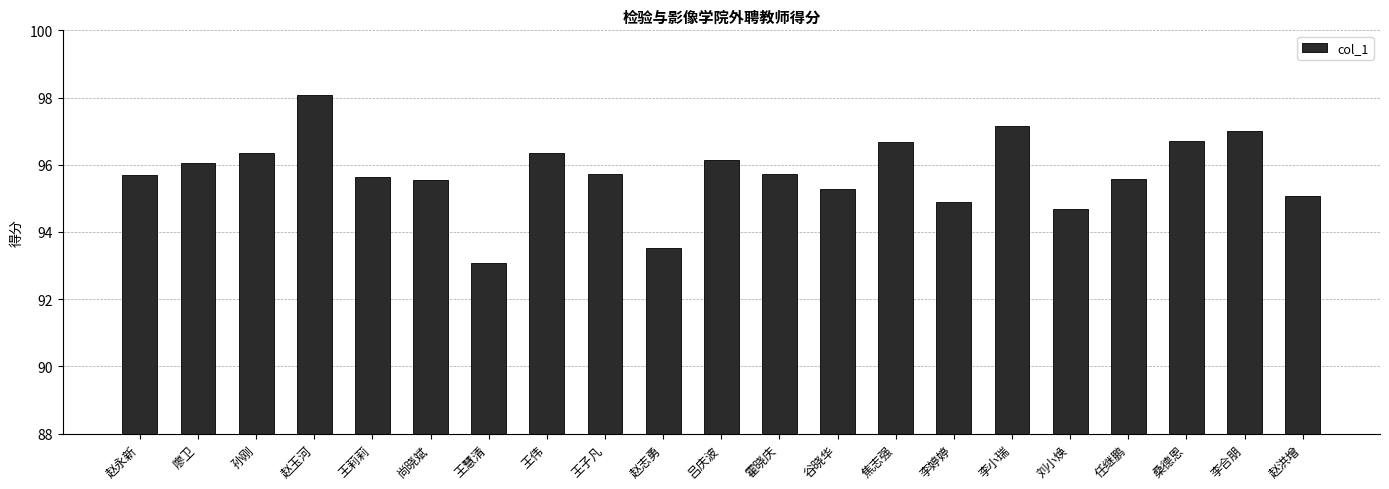

What is the smallest value displayed?

93.1